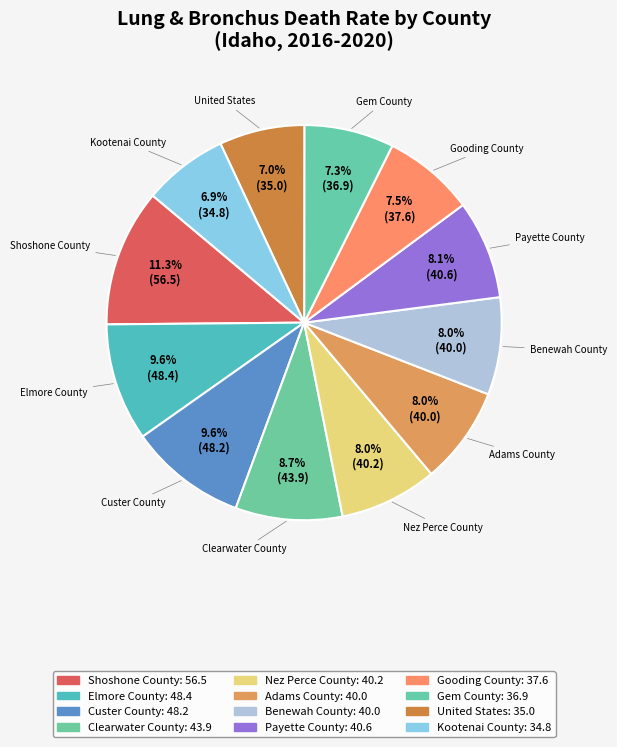

Which category has the smallest portion of the pie?

Kootenai County